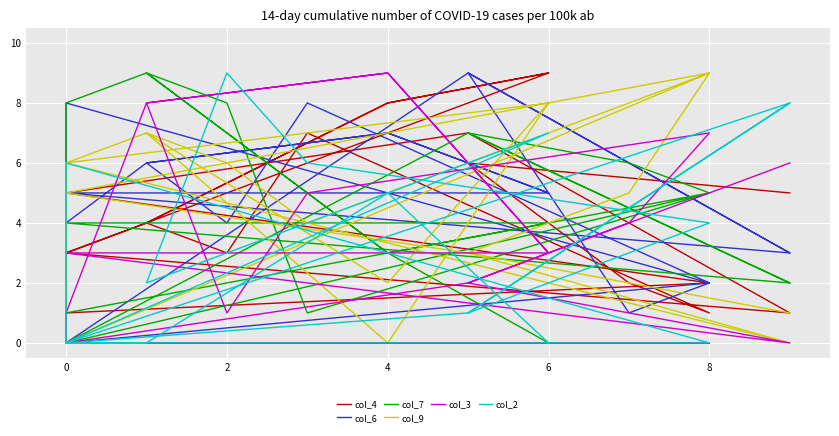

True or false: col_6 has a value of 4 at 0.

True